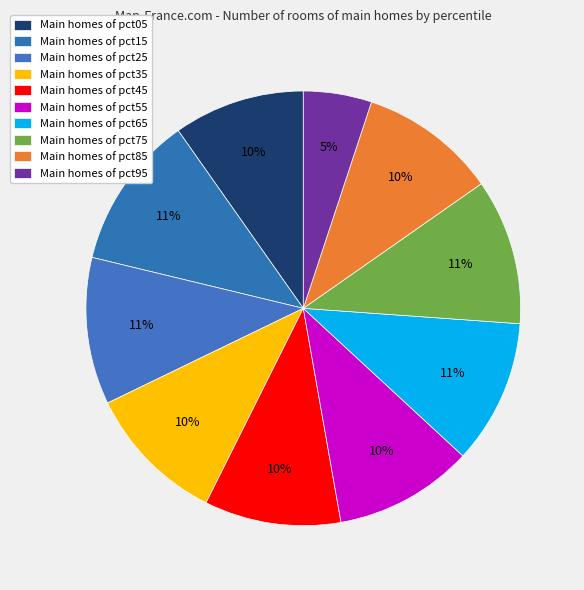

Rank the categories by value from lowest to highest.

pct95, pct05, pct45, pct85, pct55, pct35, pct65, pct75, pct25, pct15